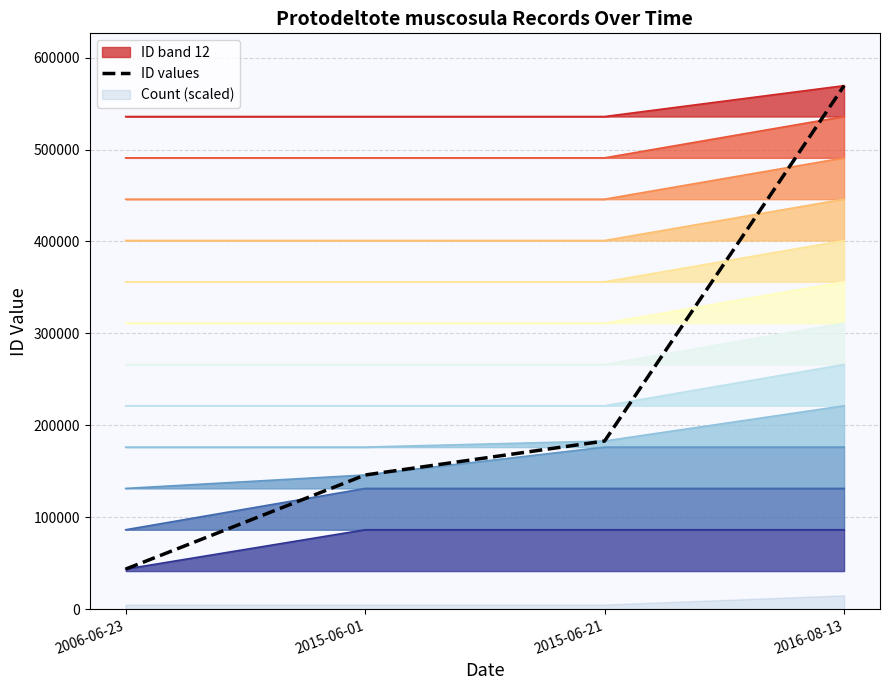

List the labels in order of value, smallest first.

2006-06-23, 2015-06-01, 2015-06-21, 2016-08-13